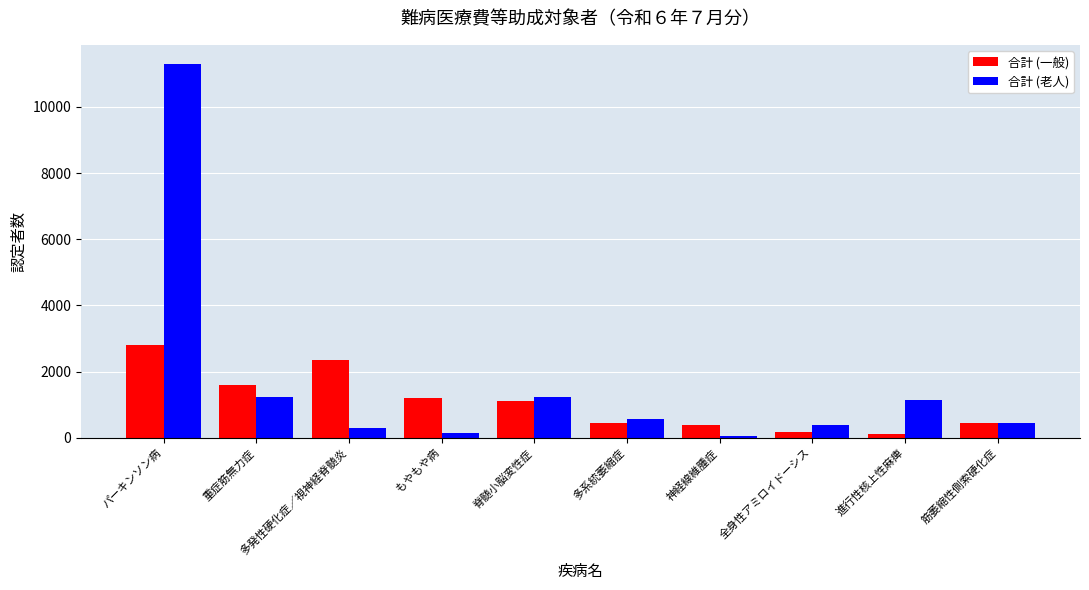

What is the sum of the 合計 (一般) values at 筋萎縮性側索硬化症 and 脊髄小脳変性症?

1572